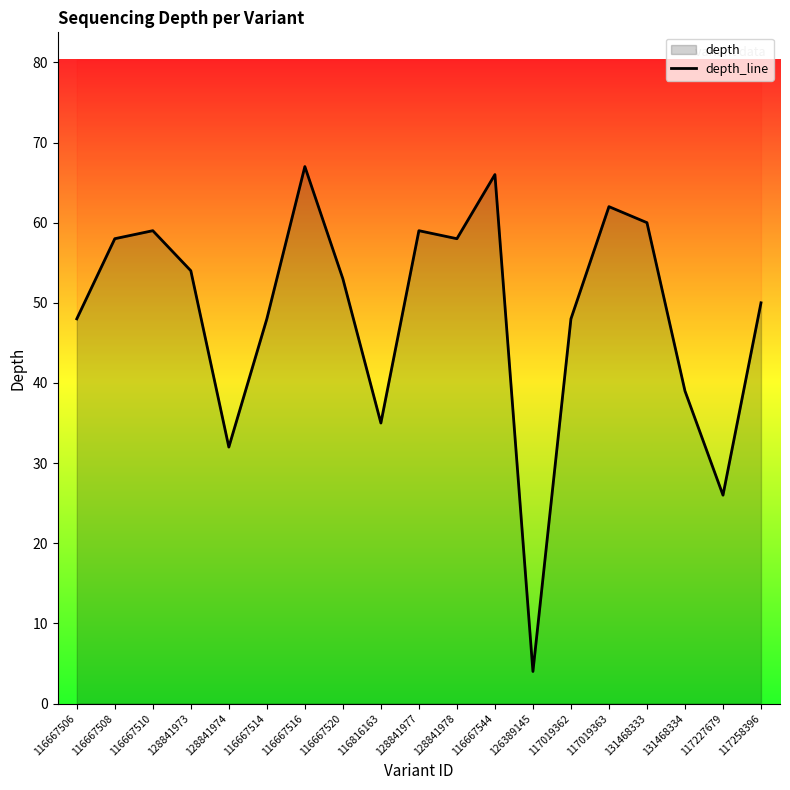

The chart shows a value of 30 at 131468333. True or false?

False